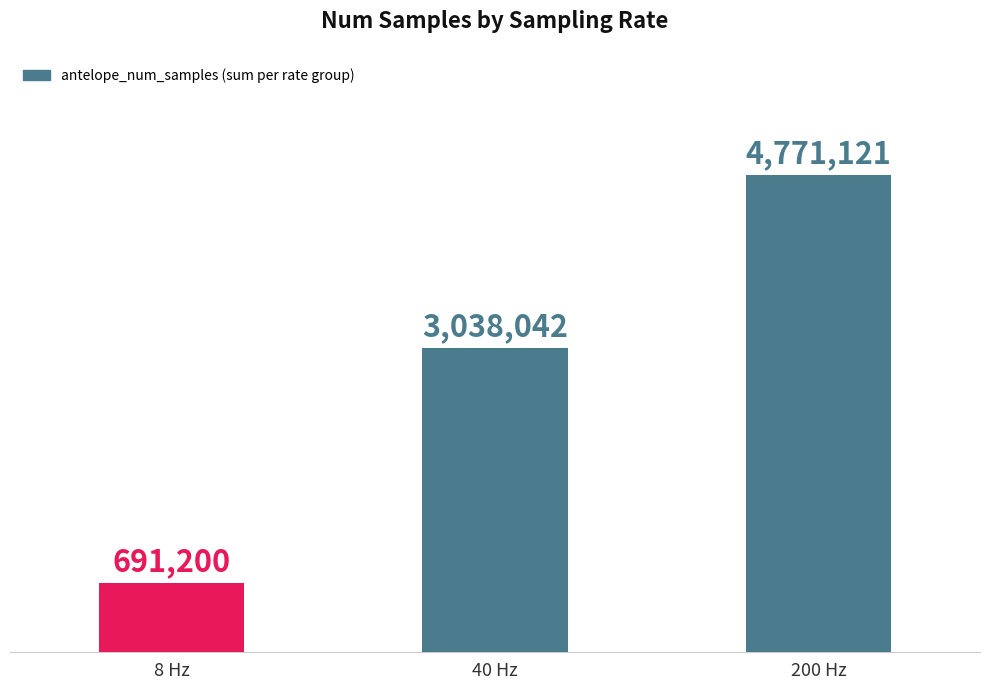

True or false: the data shows 4417770 at 40 Hz.

False